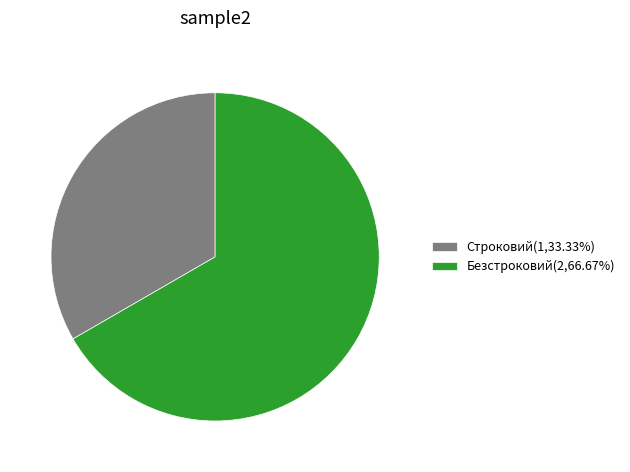

Is the sum of Безстроковий(2,66.67%) and Строковий(1,33.33%) greater than half?

Yes